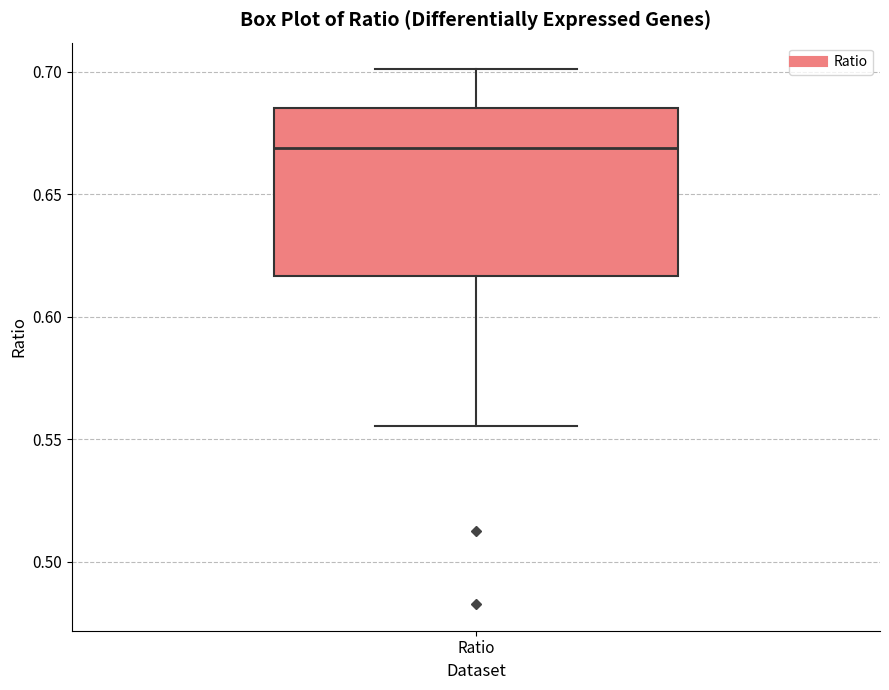

Read this box plot against the y-axis: the position of the median line, the range covered by the box, and the ends of both whiskers. The values are not printed on the chart, so give them approximately, as read against the axis.

median 0.670, box 0.615 to 0.685, whiskers 0.555 to 0.700